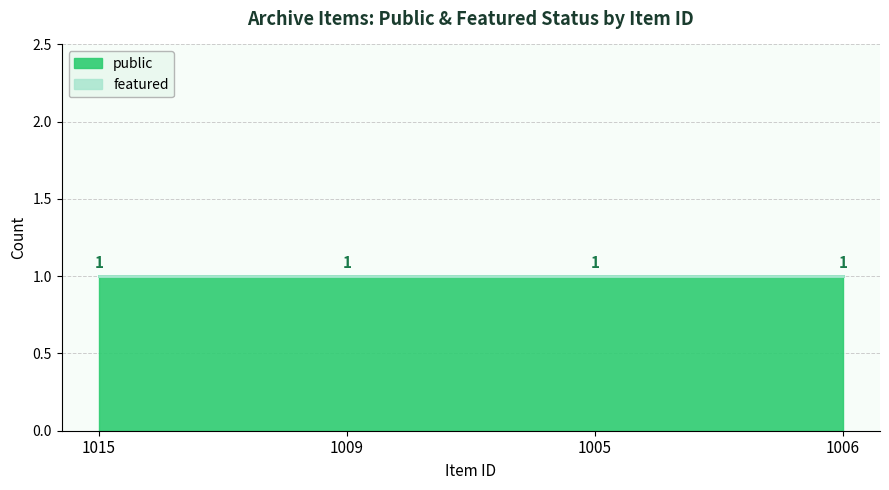

What is the label of the 3rd point from the right?

1009